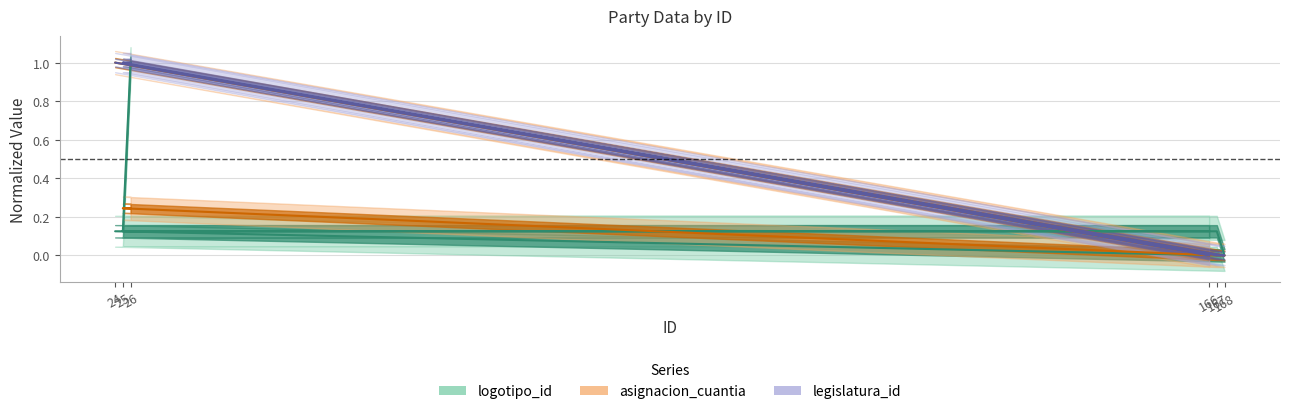

Between 24 and 166, which is larger?

24